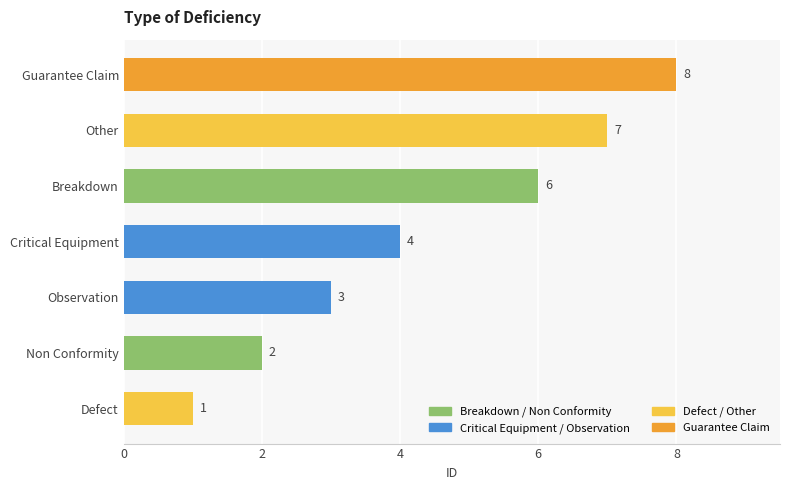

How many bars are there in total?

7